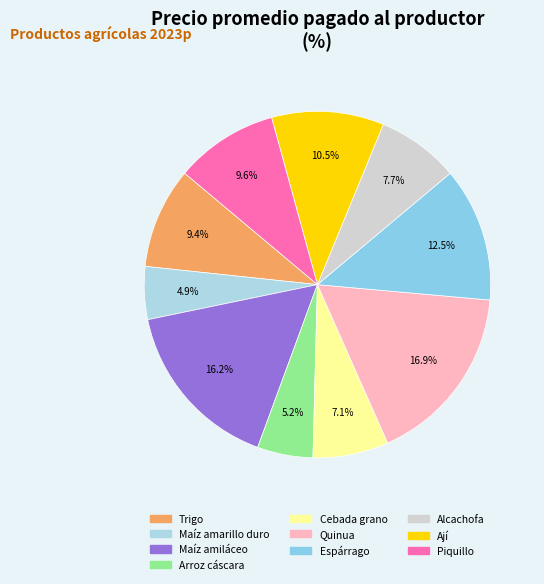

Is Arroz cáscara the majority of the pie?

No